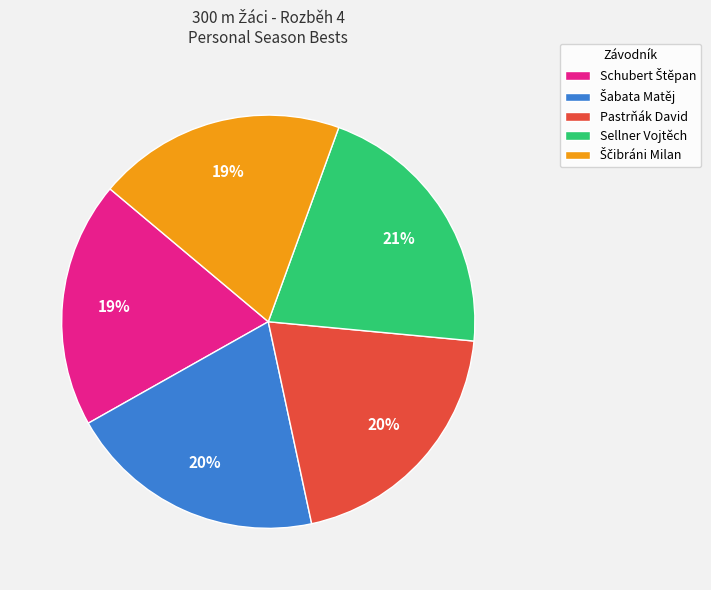

True or false: Pastrňák David accounts for 20% of the total.

True